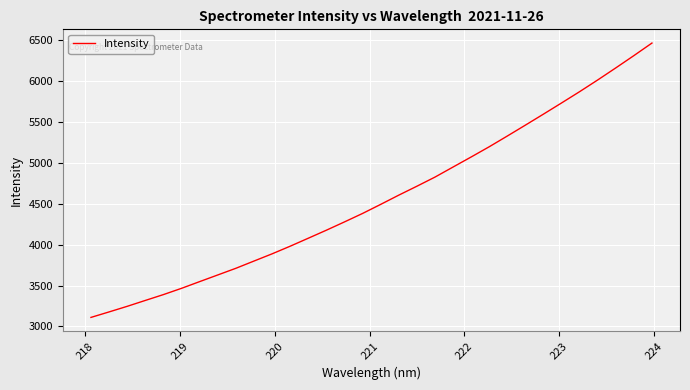

What is the maximum value shown in the chart?

6461.7